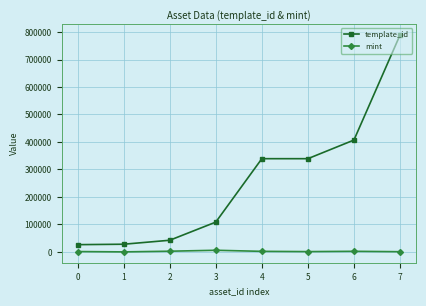

Which series has the largest total across all categories?

template_id